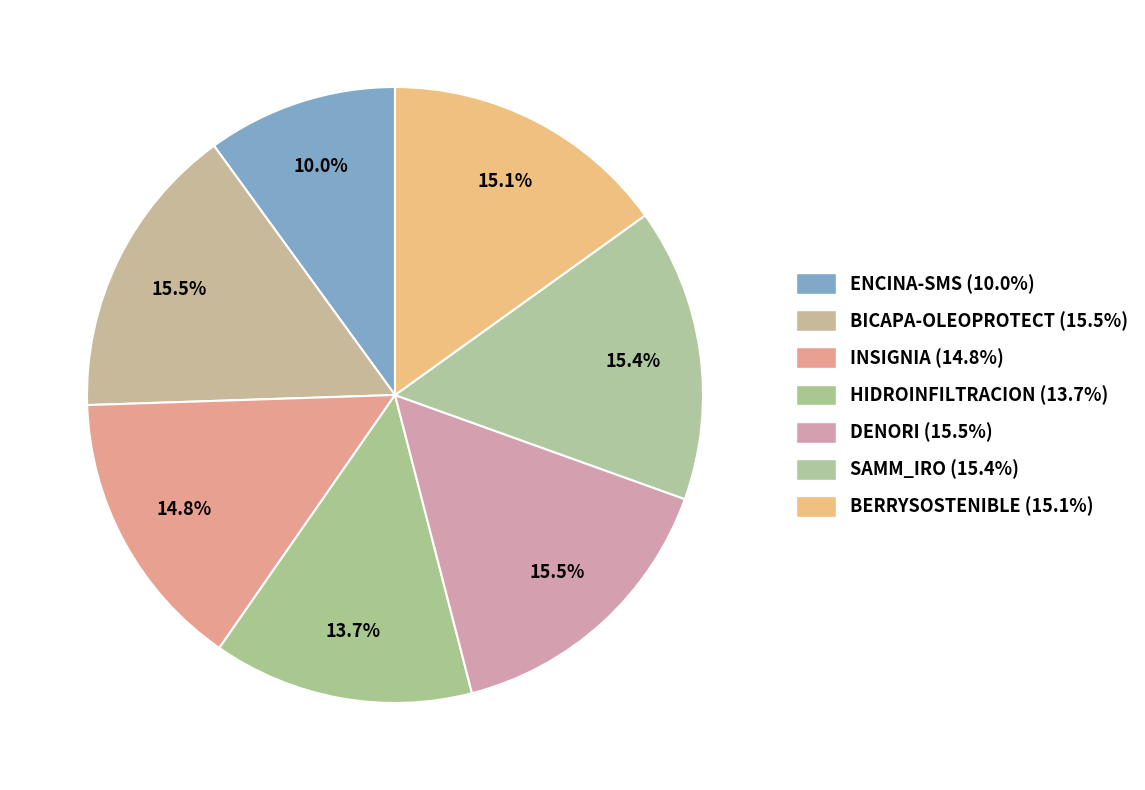

Which slice is the smallest?

ENCINA-SMS